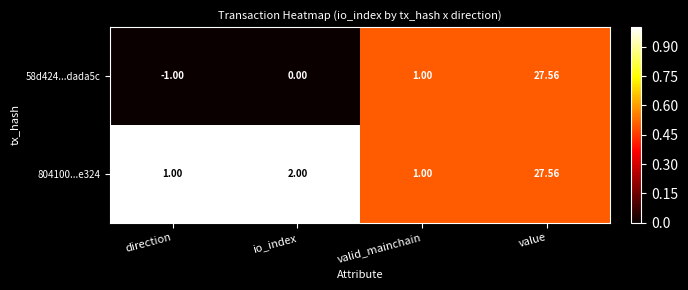

At how many categories does at least one series exceed 0?

4